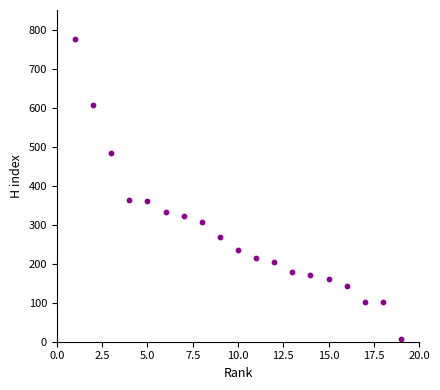

What is the range of Y values (max minus min)?

768